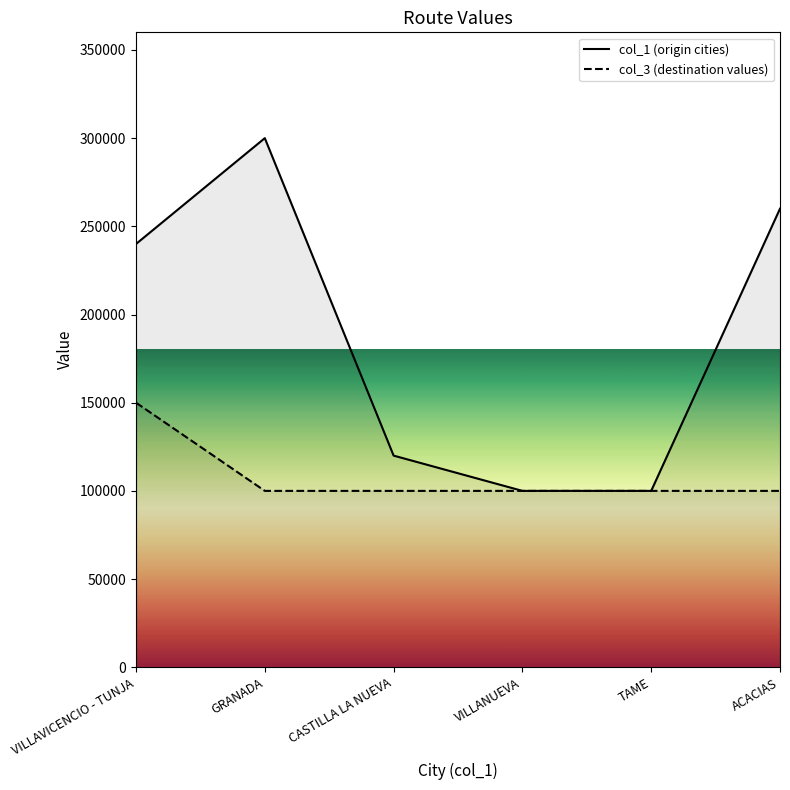

True or false: col_1 (origin cities) and col_3 (destination values) cross at least once.

False